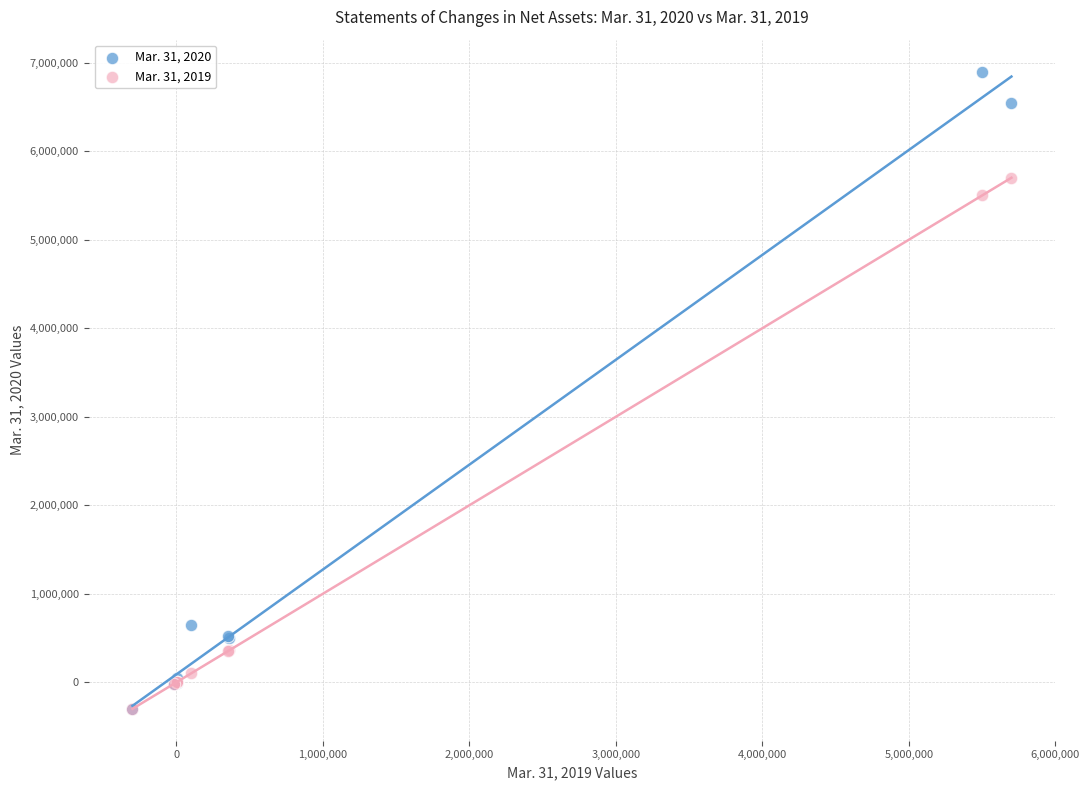

Across all series, what Y value is closest to 3300000?

5500000